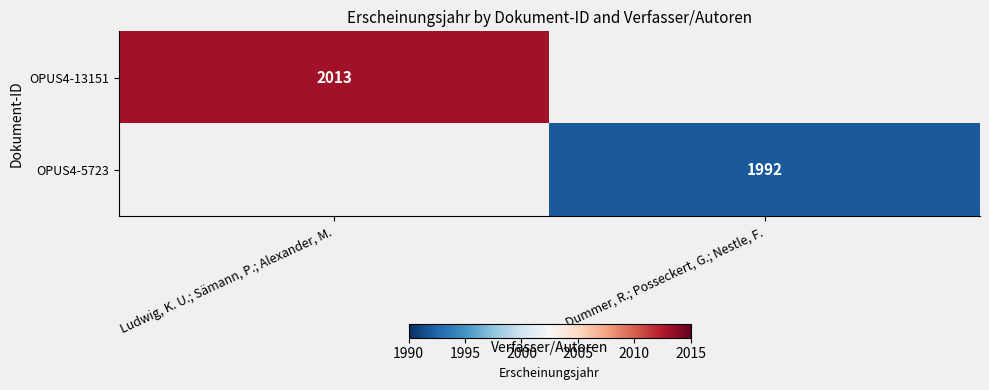

Is the value of OPUS4-13151 at Ludwig, K. U.; Sämann, P.; Alexander, M. greater than the value of OPUS4-5723 at Dummer, R.; Posseckert, G.; Nestle, F.?

Yes